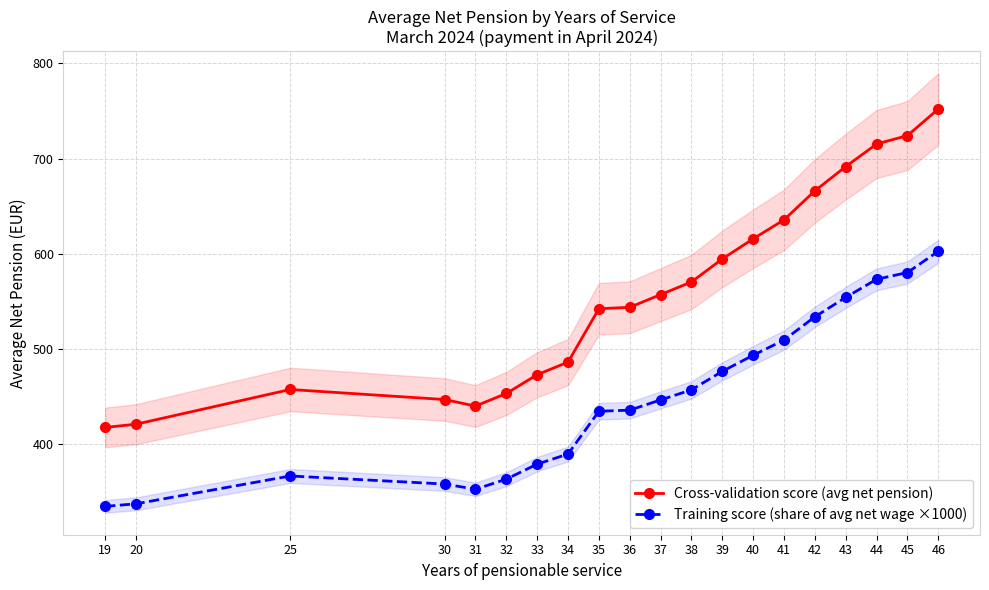

What are all the series names shown in the legend?

Cross-validation score (avg net pension), Training score (share of avg net wage ×1000)